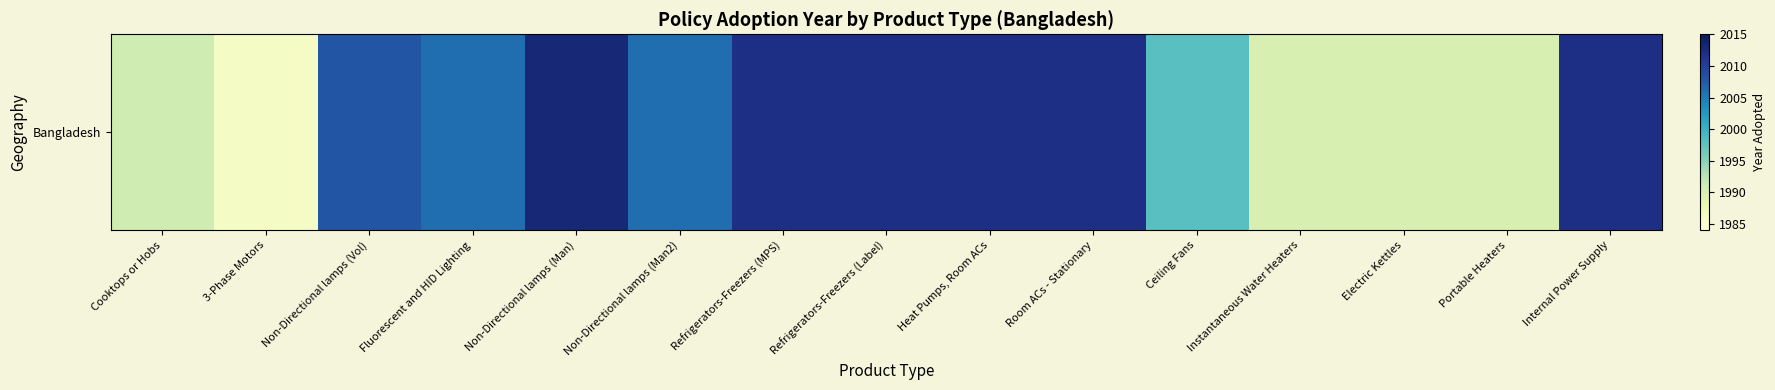

What is the sum of all values?

30038